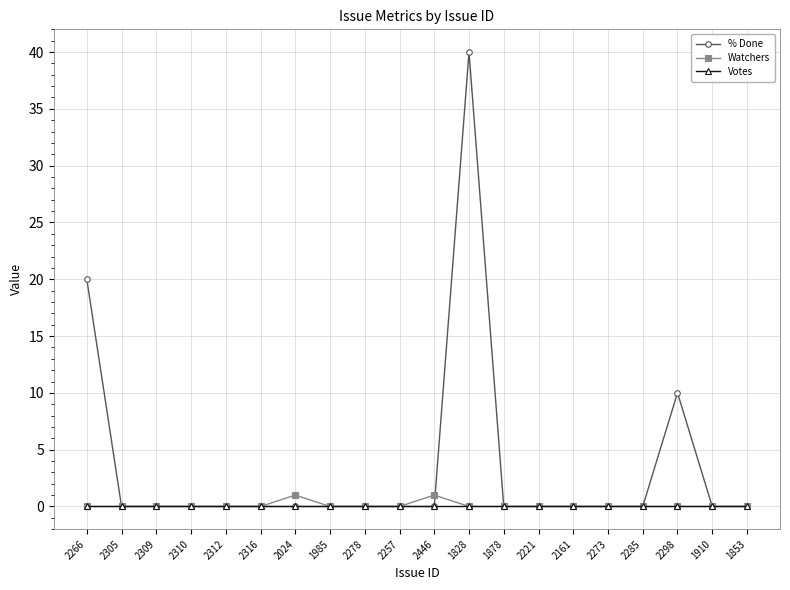

What is the label of the 10th point from the right?

2446